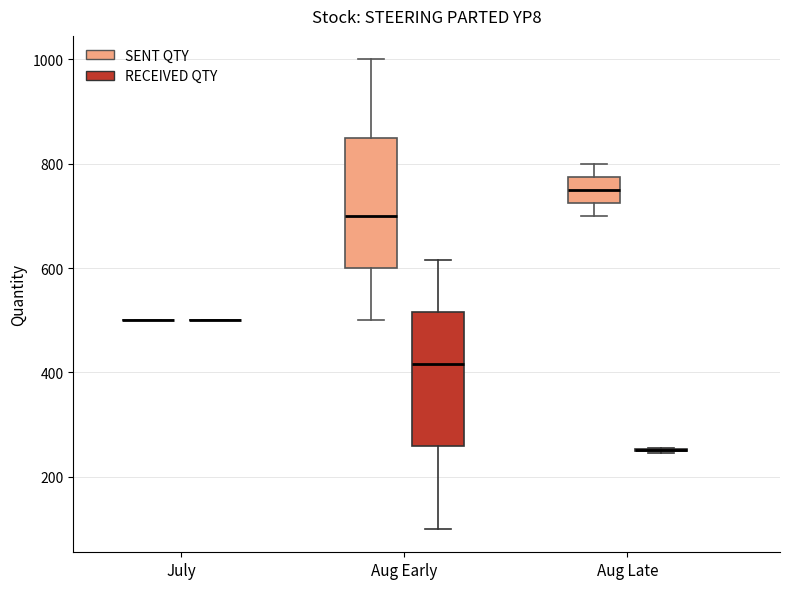

Reading left to right, transcribe this box plot: for each box, give where its median line is, the range the box spans, and where its two whiskers end, as read against the y-axis. The values are not printed on the chart, so give them approximately, as read against the axis.

July (SENT QTY): box collapsed to a line at 500, whiskers 500 to 500
July (RECEIVED QTY): box collapsed to a line at 500, whiskers 500 to 500
Aug Early (SENT QTY): median 700, box 600 to 860, whiskers 500 to 1000
Aug Early (RECEIVED QTY): median 420, box 260 to 520, whiskers 100 to 620
Aug Late (SENT QTY): median 760, box 720 to 780, whiskers 700 to 800
Aug Late (RECEIVED QTY): box collapsed to a line at 260, whiskers 240 to 260